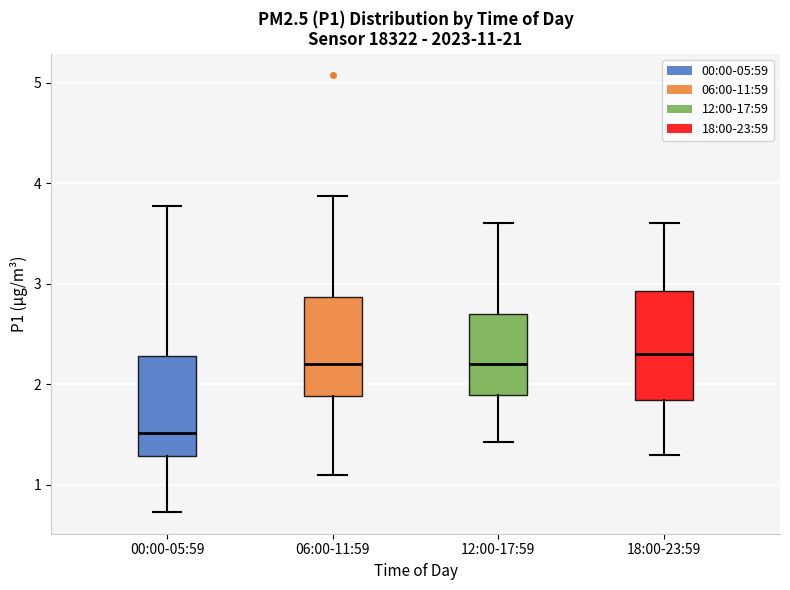

Where does the lower whisker of the box for 12:00-17:59 end on the y-axis? The values are not printed on the chart, so give them approximately, as read against the axis.

1.4